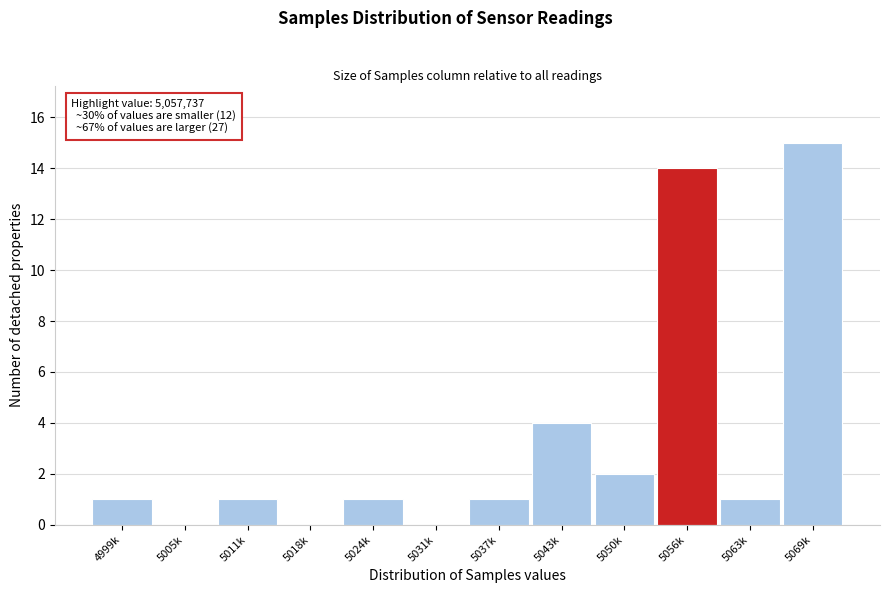

Reading right to left, transcribe all the data shown in this chart.

5069k=15	5063k=1	5056k=14	5050k=2	5043k=4	5037k=1	5031k=0	5024k=1	5018k=0	5011k=1	5005k=0	4999k=1